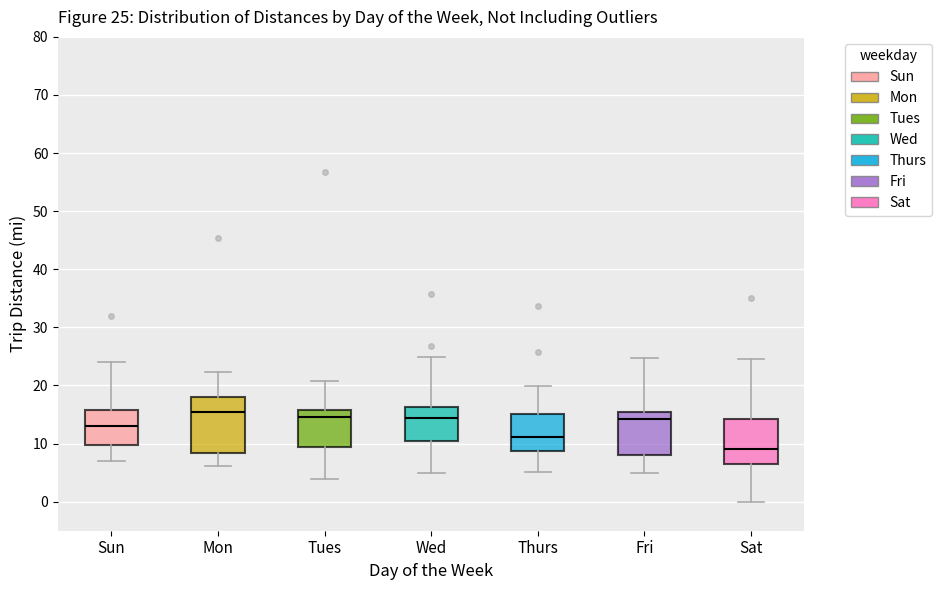

Which box's median line is the lowest?

Sat